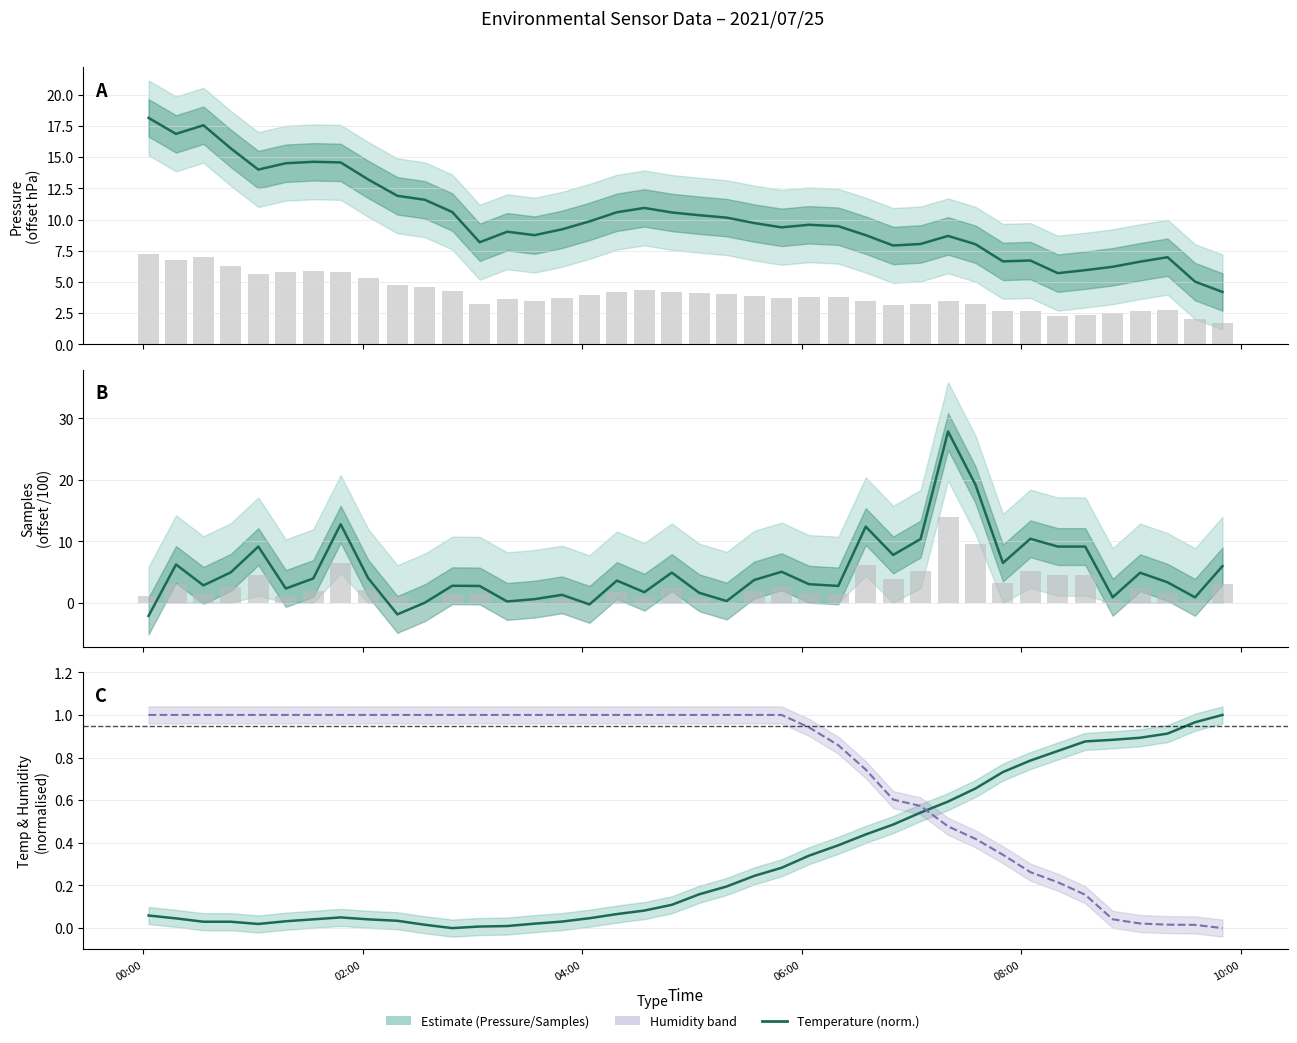

How many values in the BME280 Pressure (hPa offset) series are below 9?

16